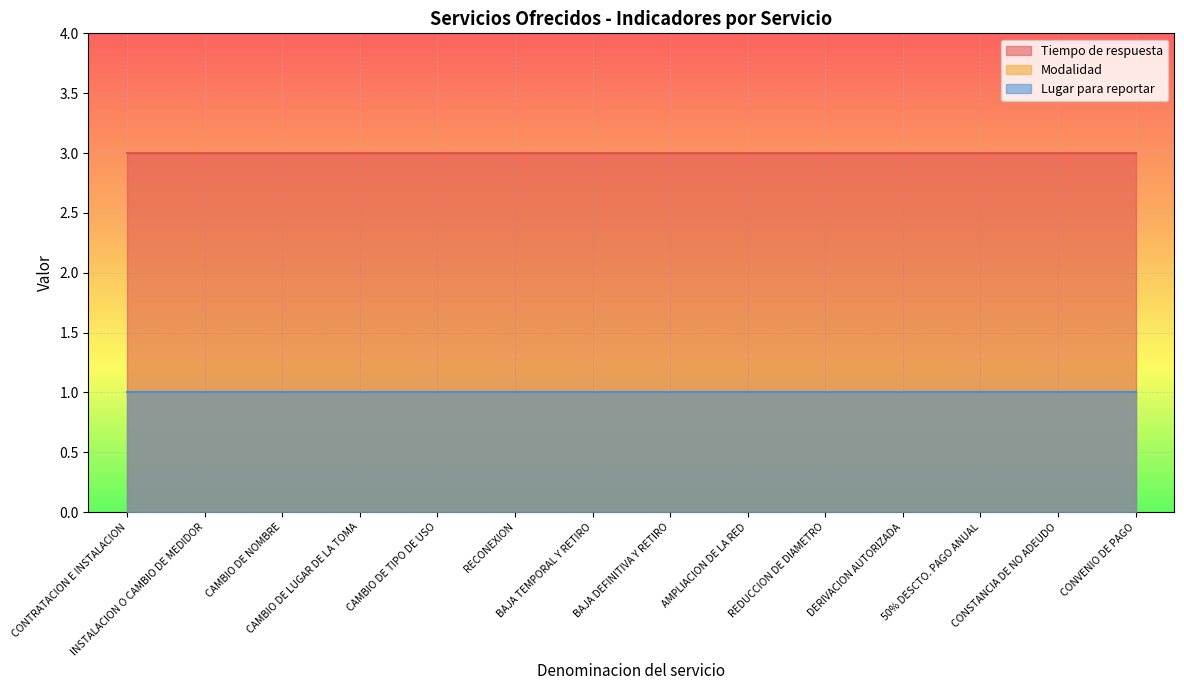

The value of Lugar para reportar at REDUCCION DE DIAMETRO is 1. True or false?

False